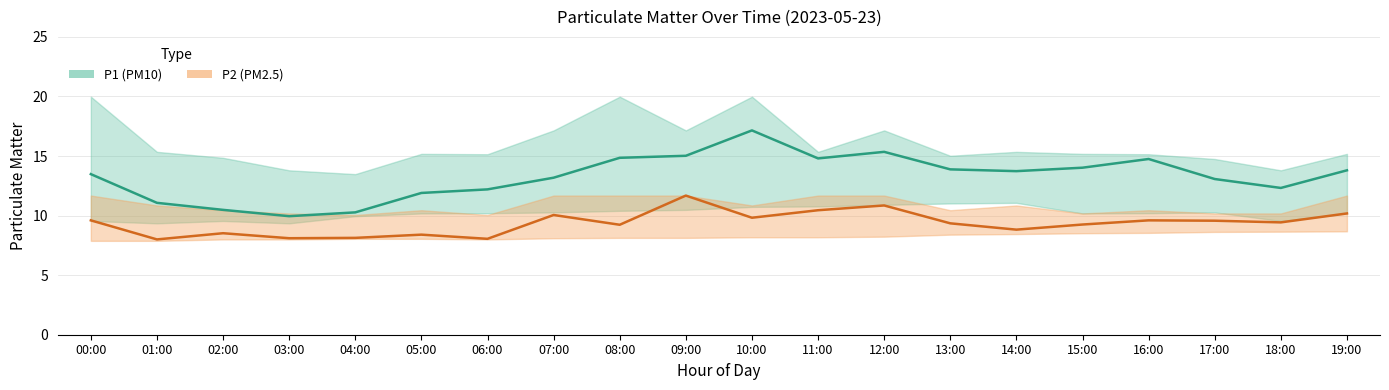

What is the total value across all series at 09:00?

26.7